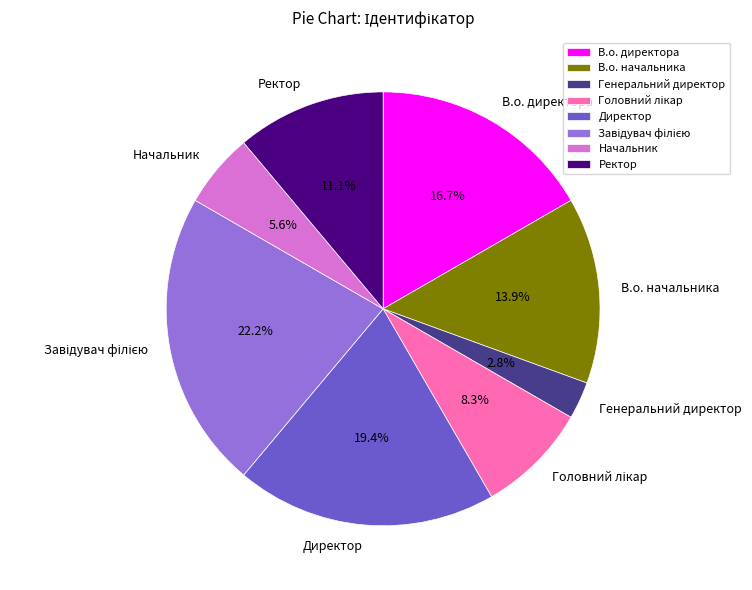

Count the number of slices in the pie.

8